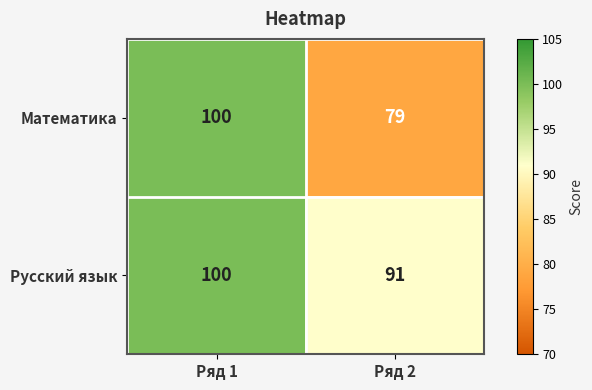

What is the total value across all series at Ряд 2?

170